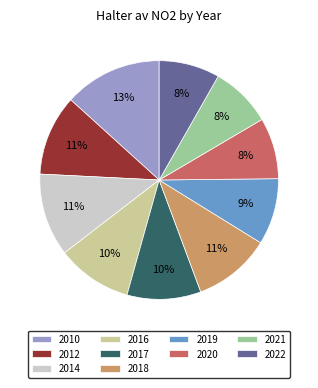

Does any single category account for the majority?

No